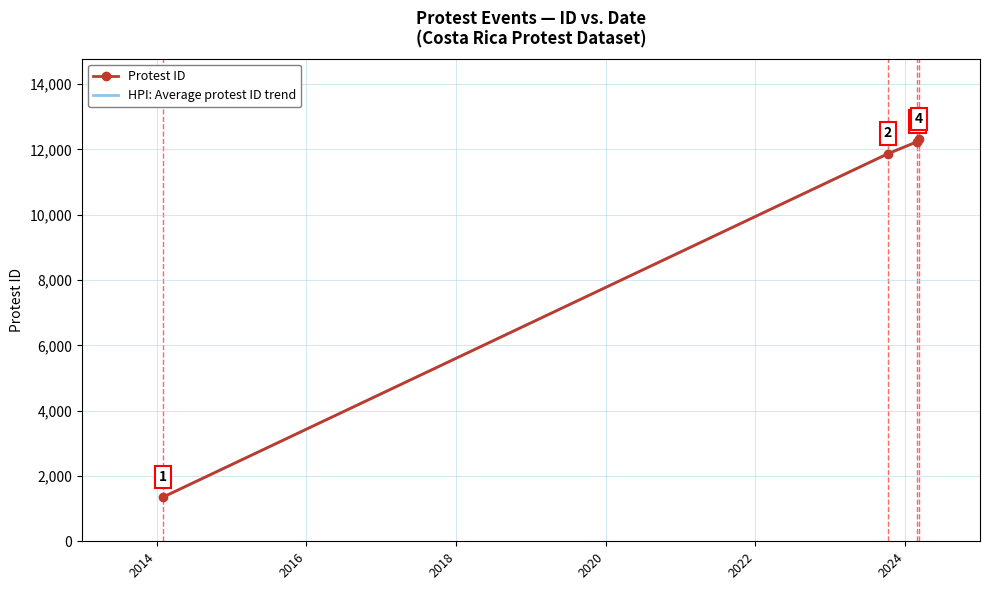

How many lines are shown in the chart?

1